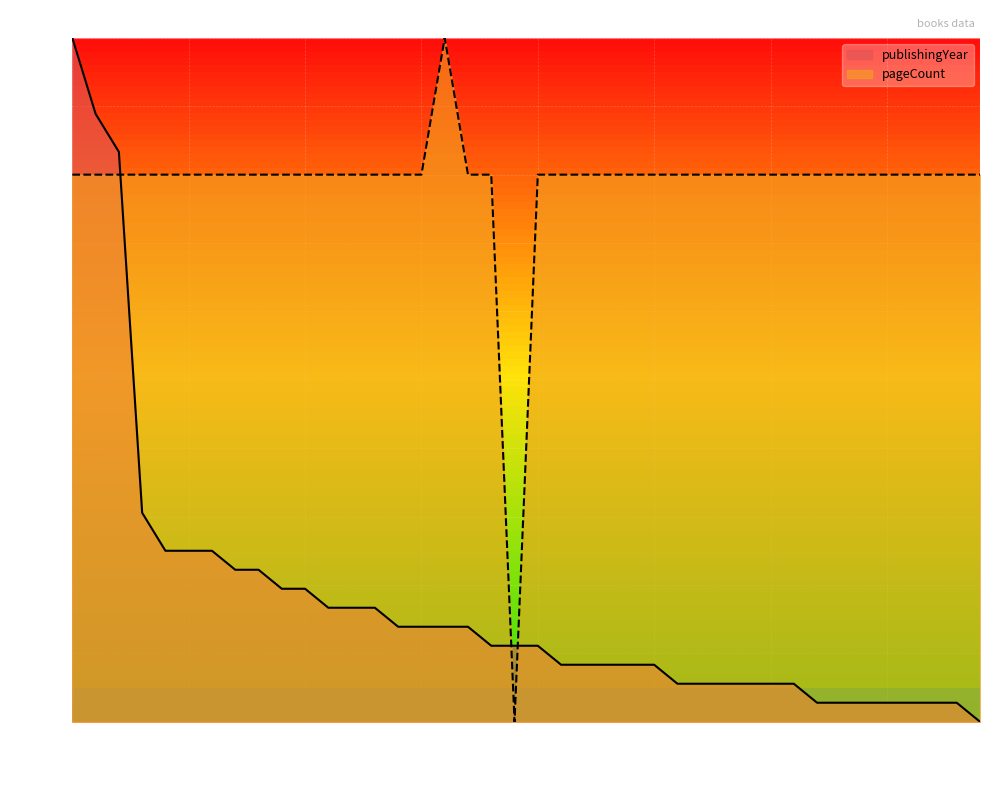

What is the difference between the publishingYear values at 4735 and 4812?

75.0